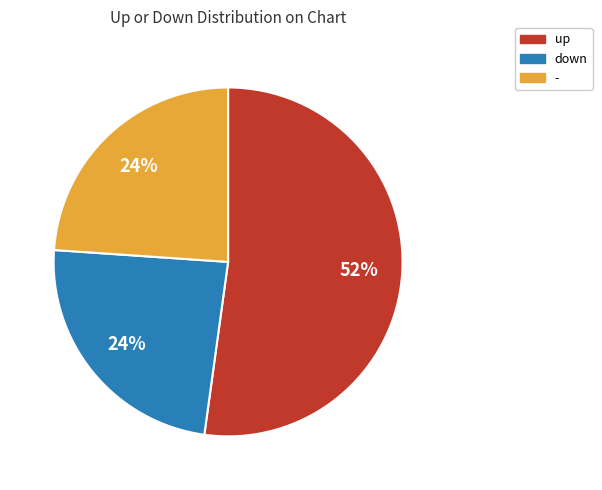

Which category accounts for the majority?

up